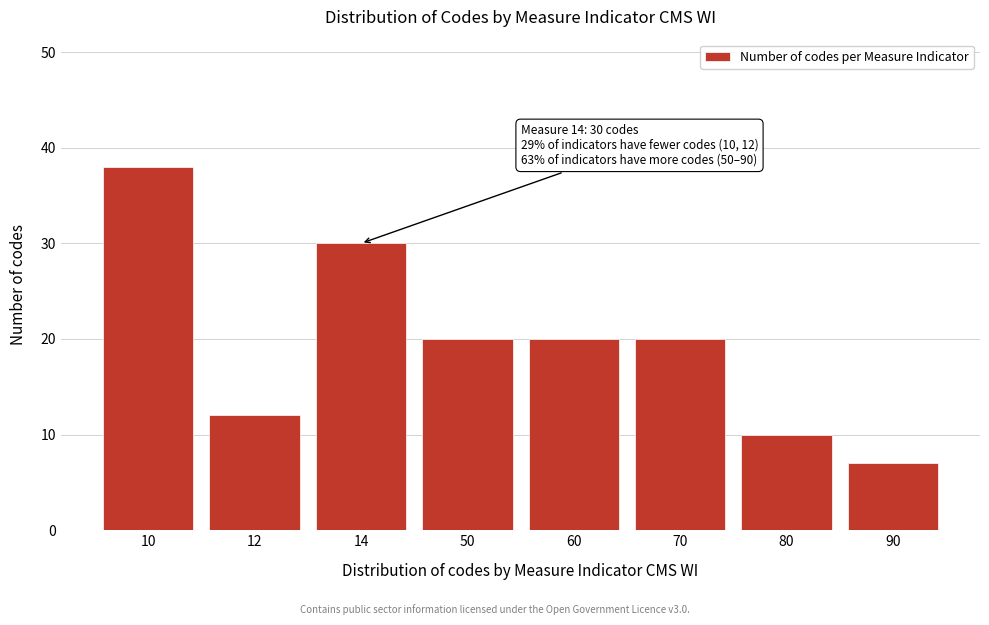

Reading right to left, extract all data points from this chart.

90=7	80=10	70=20	60=20	50=20	14=30	12=12	10=38